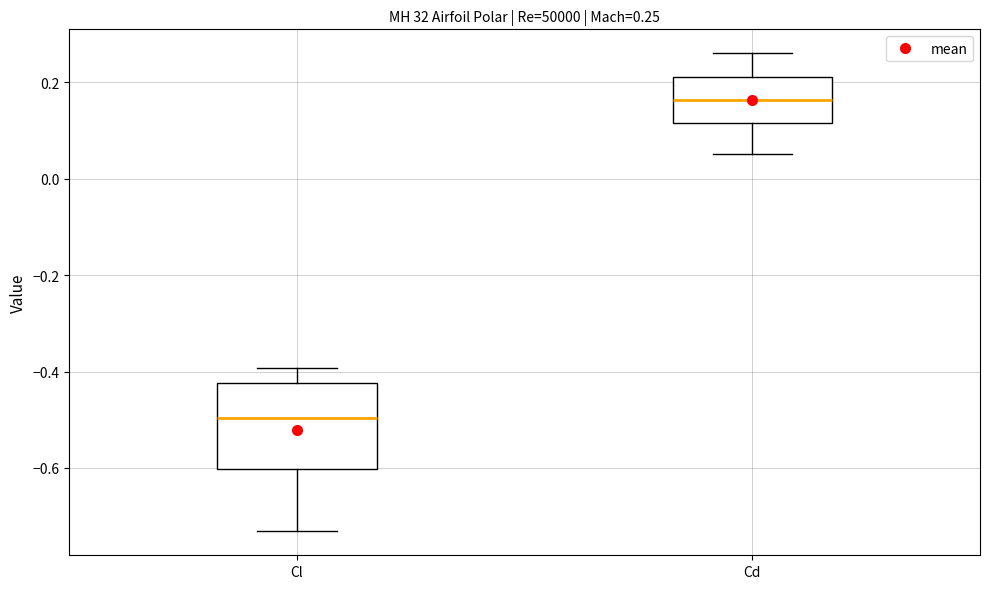

Comparing the boxes themselves (not the whiskers), which one is the tallest?

Cl